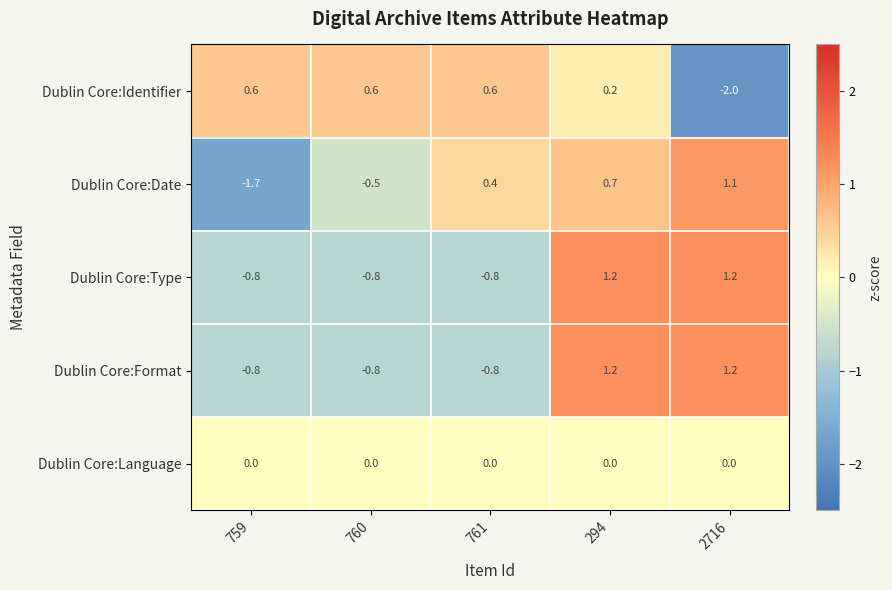

What is the maximum value for Dublin Core:Format?

1.2